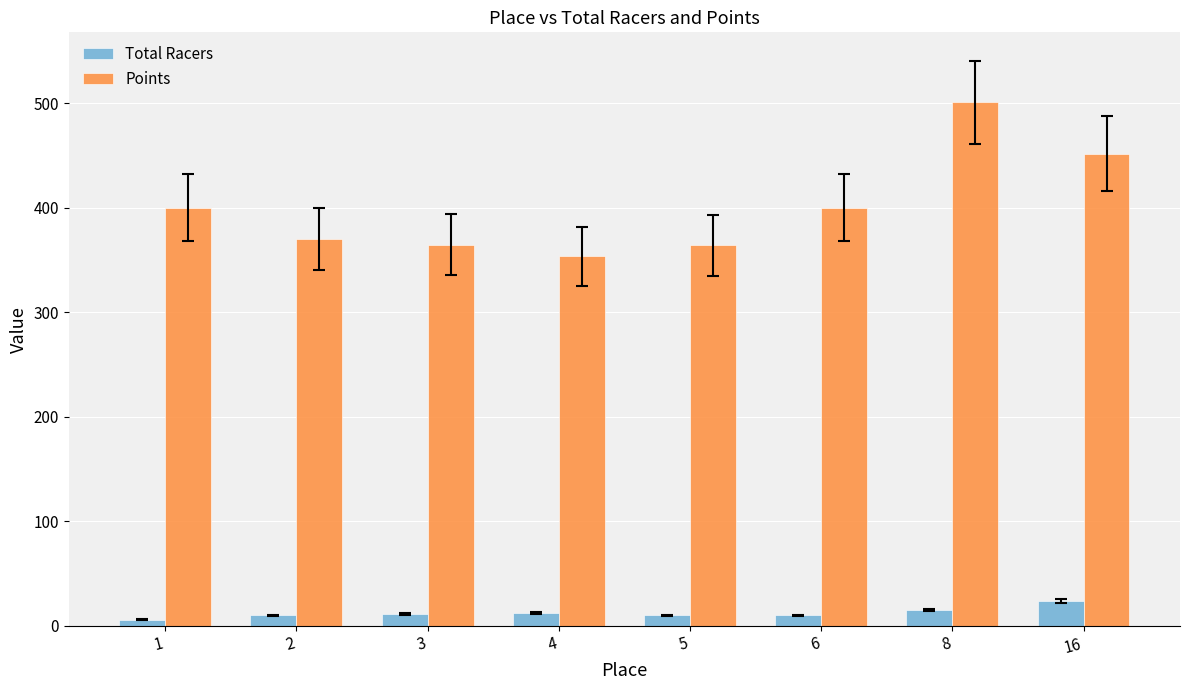

What is the sum of all Total Racers values?

98.0